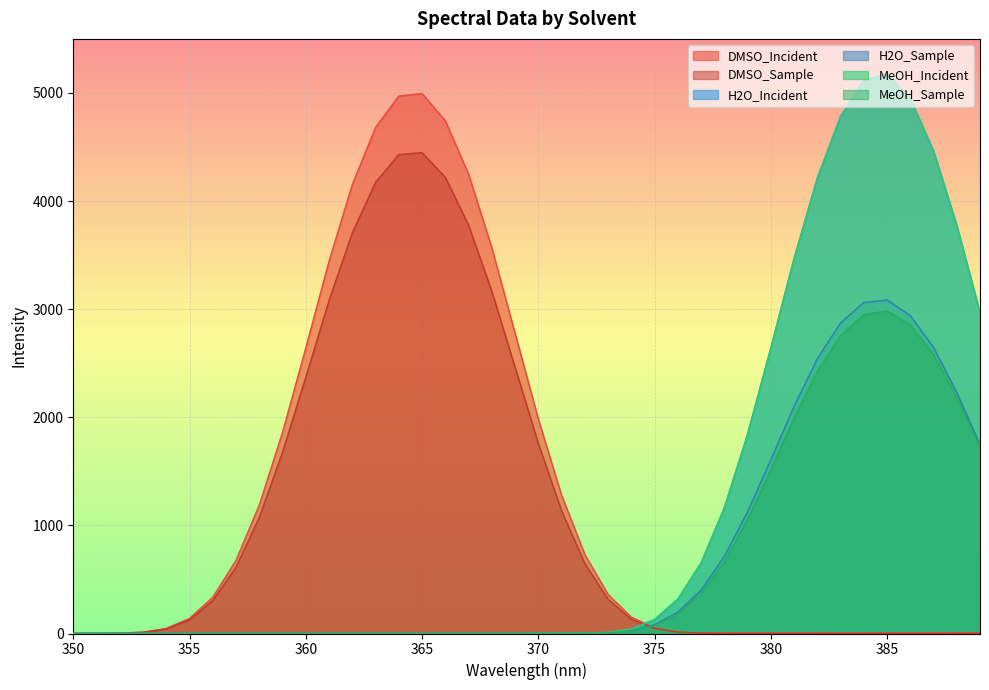

Reading left to right, what are all the values shown in this chart?

DMSO_Incident: 350=1.6	351=1.9	352=3.6	353=12.4	354=46.6	355=139.6	356=335.7	357=677.1	358=1188.5	359=1860.9	360=2641.8	361=3443.0	362=4152.7	363=4680.7	364=4971.4	365=4994.7	366=4743.2	367=4251.0	368=3568.2	369=2778.7	370=1985.0	371=1280.5	372=732.0	373=361.1	374=151.7	375=52.8	376=14.2	377=4.1	378=2.6	379=2.6	380=2.7	381=2.8	382=3.0	383=3.3	384=3.6	385=4.0	386=4.4	387=4.8	388=5.2	389=5.6
DMSO_Sample: 350=1.5	351=1.8	352=3.3	353=11.3	354=42.2	355=126.5	356=304.6	357=613.2	358=1074.0	359=1676.9	360=2371.3	361=3079.2	362=3705.6	363=4172.9	364=4429.9	365=4447.6	366=4220.1	367=3777.9	368=3166.3	369=2464.1	370=1760.2	371=1135.3	372=647.2	373=317.4	374=132.5	375=46.0	376=12.2	377=3.3	378=1.9	379=1.7	380=1.6	381=1.5	382=1.4	383=1.3	384=1.3	385=1.2	386=1.2	387=1.2	388=1.2	389=1.3
H2O_Incident: 350=0.0	351=0.0	352=0.0	353=0.0	354=0.0	355=0.0	356=0.0	357=0.0	358=0.0	359=0.0	360=0.0	361=0.0	362=0.0	363=0.0	364=0.0	365=0.0	366=0.0	367=0.0	368=0.0	369=0.0	370=1.2	371=1.4	372=2.8	373=10.5	374=41.5	375=129.0	376=317.7	377=652.4	378=1161.3	379=1841.4	380=2640.1	381=3467.1	382=4210.2	383=4778.9	384=5113.8	385=5174.0	386=4946.4	387=4462.8	388=3773.6	389=2965.1
H2O_Sample: 350=0.0	351=0.0	352=0.0	353=0.0	354=0.0	355=0.0	356=0.0	357=0.0	358=0.0	359=0.0	360=0.0	361=0.0	362=0.0	363=0.0	364=0.0	365=0.0	366=0.0	367=0.0	368=0.0	369=0.0	370=0.9	371=1.0	372=1.9	373=6.7	374=26.2	375=80.4	376=196.2	377=400.5	378=711.8	379=1125.2	380=1605.7	381=2099.9	382=2540.5	383=2872.7	384=3061.0	385=3084.9	386=2941.1	387=2646.4	388=2229.8	389=1746.5
MeOH_Incident: 350=0.0	351=0.0	352=0.0	353=0.0	354=0.0	355=0.0	356=0.0	357=0.0	358=0.0	359=0.0	360=0.0	361=0.0	362=0.0	363=0.0	364=0.0	365=0.0	366=0.0	367=0.0	368=0.0	369=0.0	370=1.4	371=1.6	372=3.0	373=10.7	374=41.8	375=129.0	376=317.4	377=651.7	378=1160.8	379=1841.6	380=2639.7	381=3467.1	382=4214.6	383=4785.1	384=5119.0	385=5177.3	386=4948.9	387=4465.1	388=3776.0	389=2968.8
MeOH_Sample: 350=0.0	351=0.0	352=0.0	353=0.0	354=0.0	355=0.0	356=0.0	357=0.0	358=0.0	359=0.0	360=0.0	361=0.0	362=0.0	363=0.0	364=0.0	365=0.0	366=0.0	367=0.0	368=0.0	369=0.0	370=1.0	371=1.2	372=2.0	373=6.3	374=24.0	375=73.6	376=180.6	377=371.5	378=663.2	379=1053.9	380=1512.6	381=1990.0	382=2422.6	383=2754.2	384=2948.5	385=2984.6	386=2856.3	387=2580.3	388=2186.2	389=1721.9